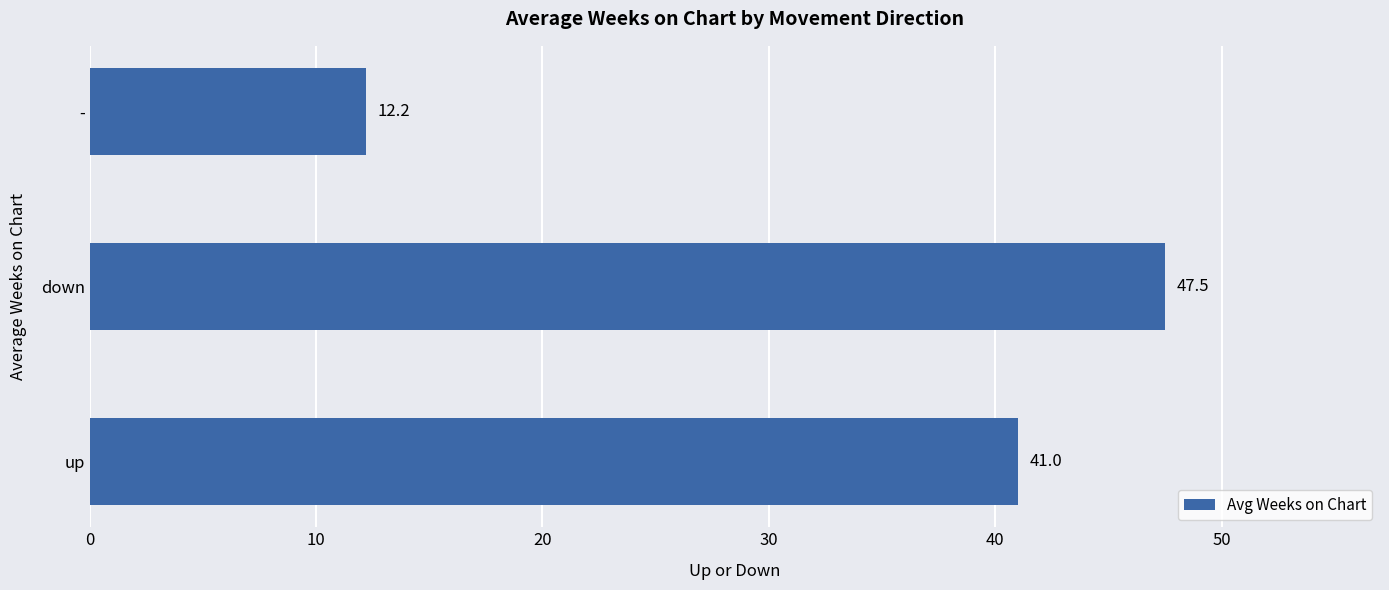

Which has a higher value, up or down?

down